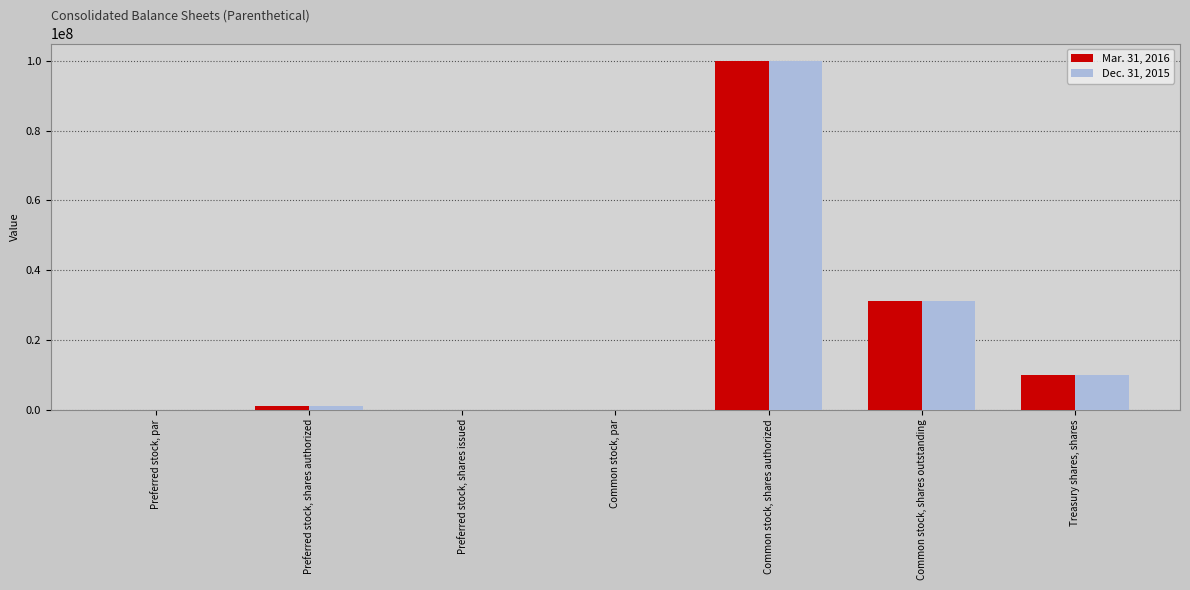

The Dec. 31, 2015 series shows 0.0 at Preferred stock, par. True or false?

True